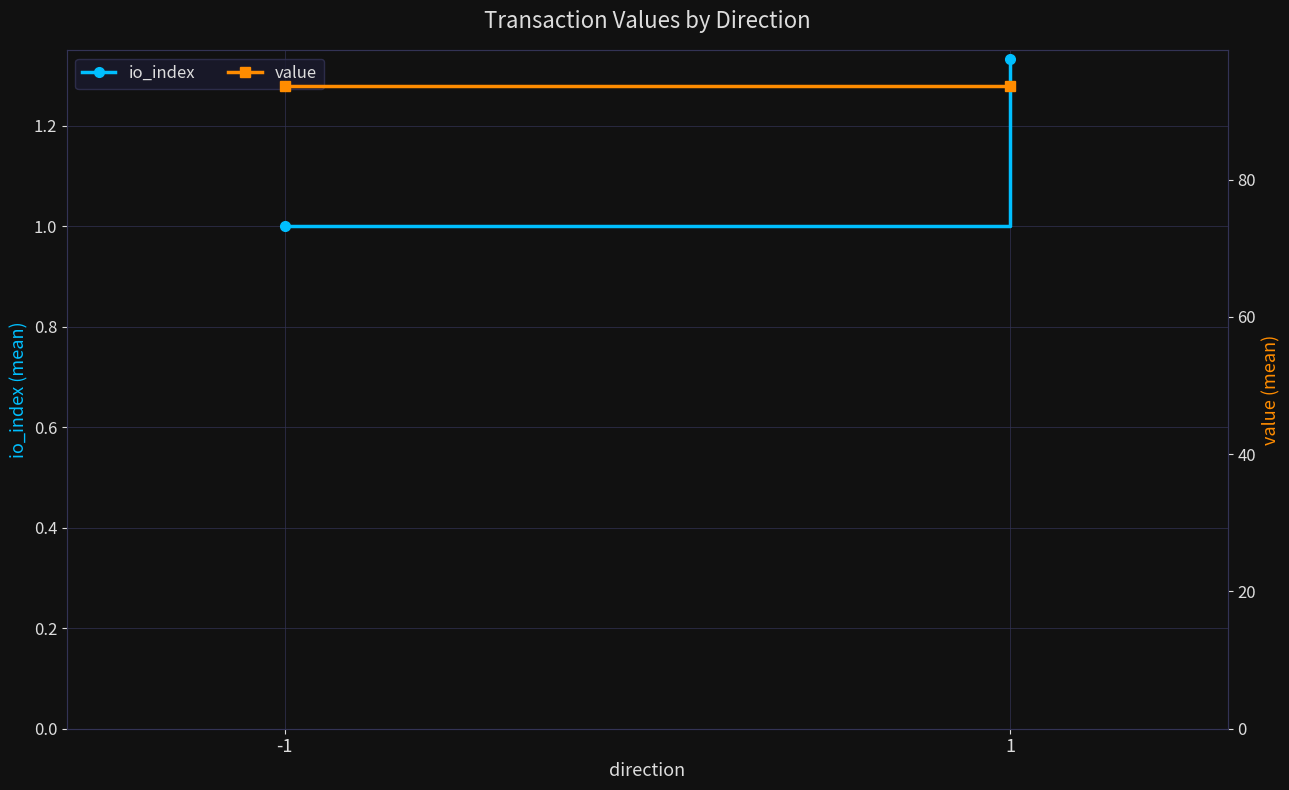

What is the value of the io_index point at the 1st from the left?

1.0